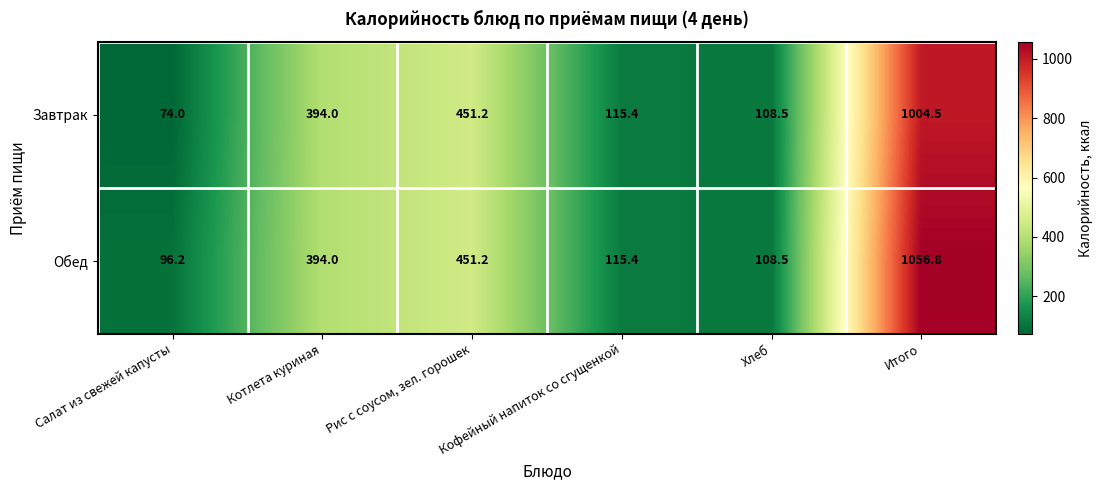

Which series has the widest spread of values?

Обед